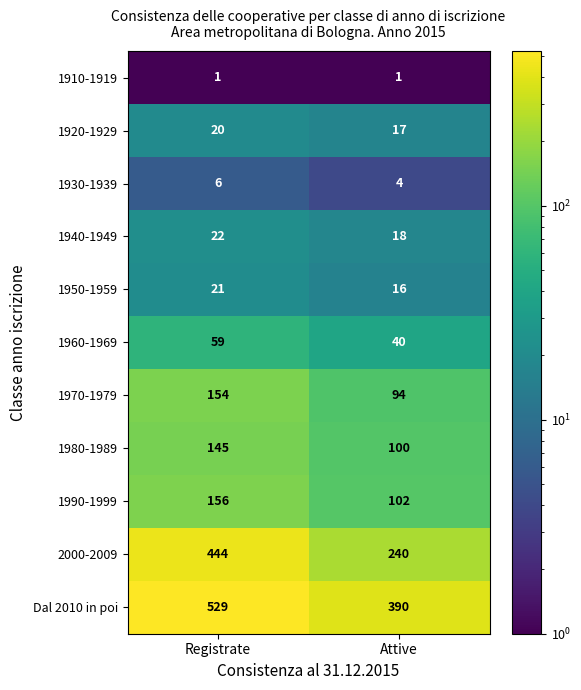

Which series has the widest spread of values?

2000-2009